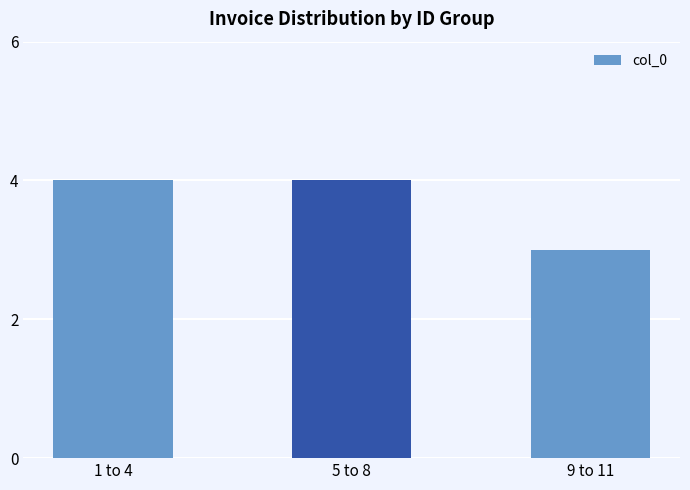

At which category does the chart reach its minimum across all series?

9 to 11